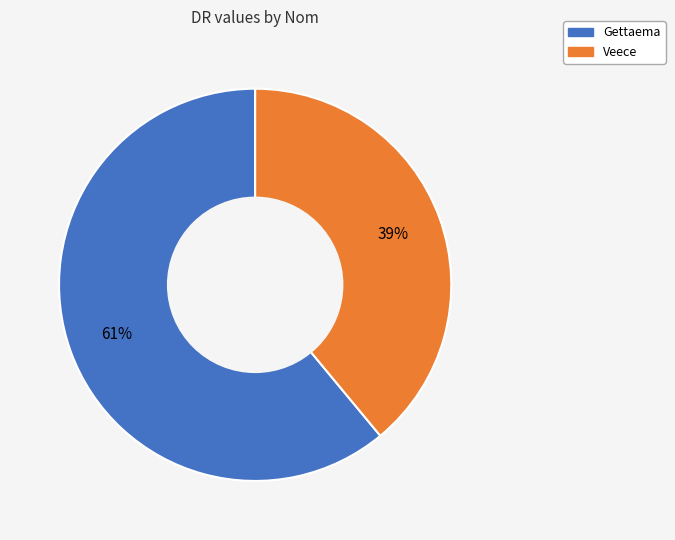

To the nearest percent, what is the difference between the Veece and Gettaema slice percentages?

22%